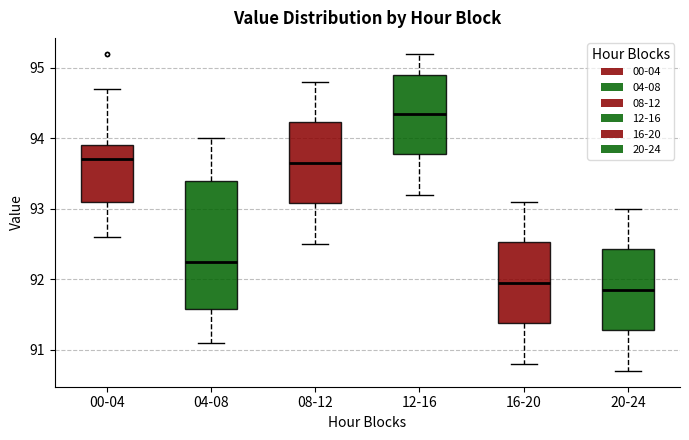

Reading left to right, transcribe this box plot: for each box, give where its median line is, the range the box spans, and where its two whiskers end, as read against the y-axis. The values are not printed on the chart, so give them approximately, as read against the axis.

00-04: median 93.7, box 93.1 to 93.9, whiskers 92.6 to 94.7
04-08: median 92.3, box 91.6 to 93.4, whiskers 91.1 to 94.0
08-12: median 93.7, box 93.1 to 94.2, whiskers 92.5 to 94.8
12-16: median 94.4, box 93.8 to 94.9, whiskers 93.2 to 95.2
16-20: median 92.0, box 91.4 to 92.5, whiskers 90.8 to 93.1
20-24: median 91.9, box 91.3 to 92.4, whiskers 90.7 to 93.0